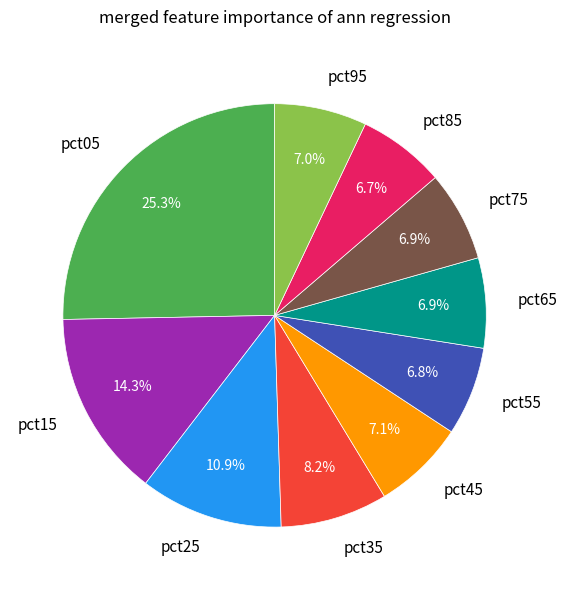

Combined, do pct05 and pct65 account for over 50%?

No